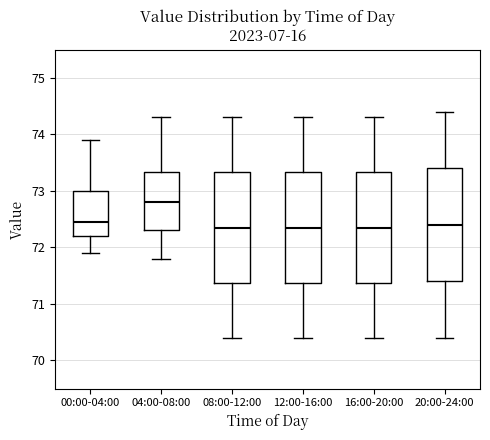

Reading left to right, read every box against the y-axis: the position of its median line, the range the box covers, and the ends of its whiskers. The values are not printed on the chart, so give them approximately, as read against the axis.

00:00-04:00: median 72.5, box 72.2 to 73.0, whiskers 71.9 to 73.9
04:00-08:00: median 72.8, box 72.3 to 73.3, whiskers 71.8 to 74.3
08:00-12:00: median 72.4, box 71.4 to 73.3, whiskers 70.4 to 74.3
12:00-16:00: median 72.4, box 71.4 to 73.3, whiskers 70.4 to 74.3
16:00-20:00: median 72.4, box 71.4 to 73.3, whiskers 70.4 to 74.3
20:00-24:00: median 72.4, box 71.4 to 73.4, whiskers 70.4 to 74.4